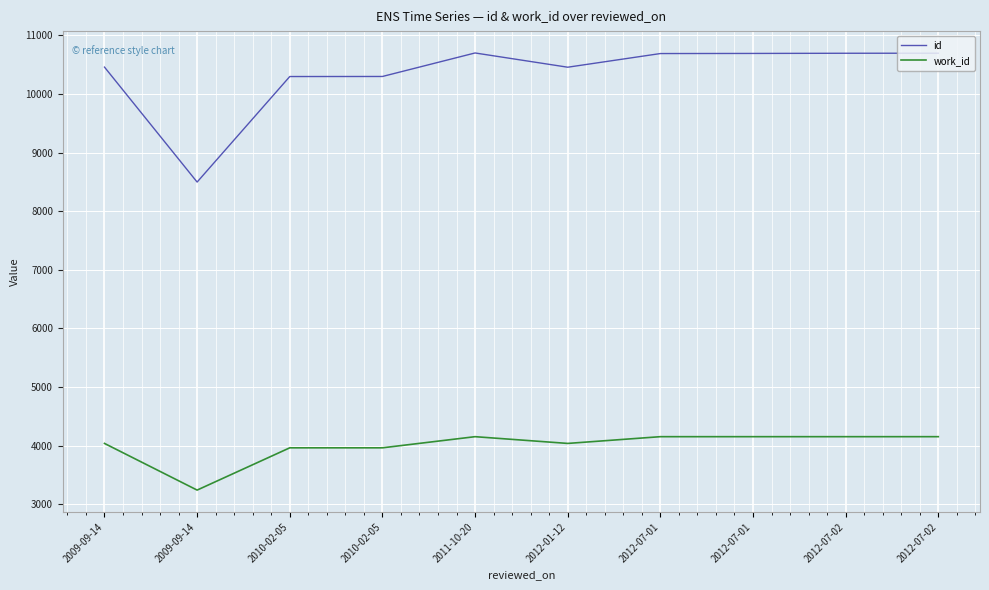

Which has a higher value, 2011-10-20 or 2010-02-05?

2011-10-20